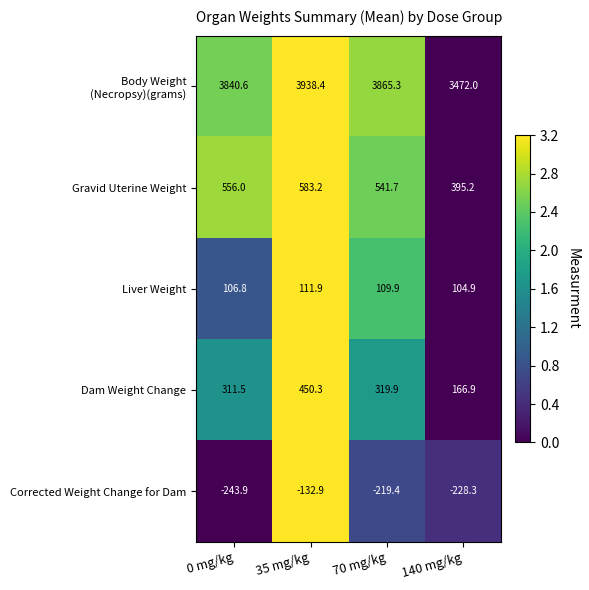

True or false: Dam Weight Change has a value of 574.7 at 70 mg/kg.

False